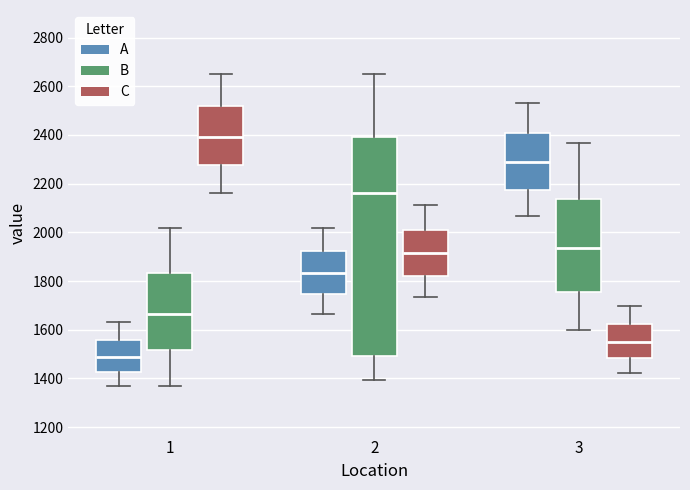

Where does the median line of the box for 2 (A) sit on the y-axis? The values are not printed on the chart, so give them approximately, as read against the axis.

1840